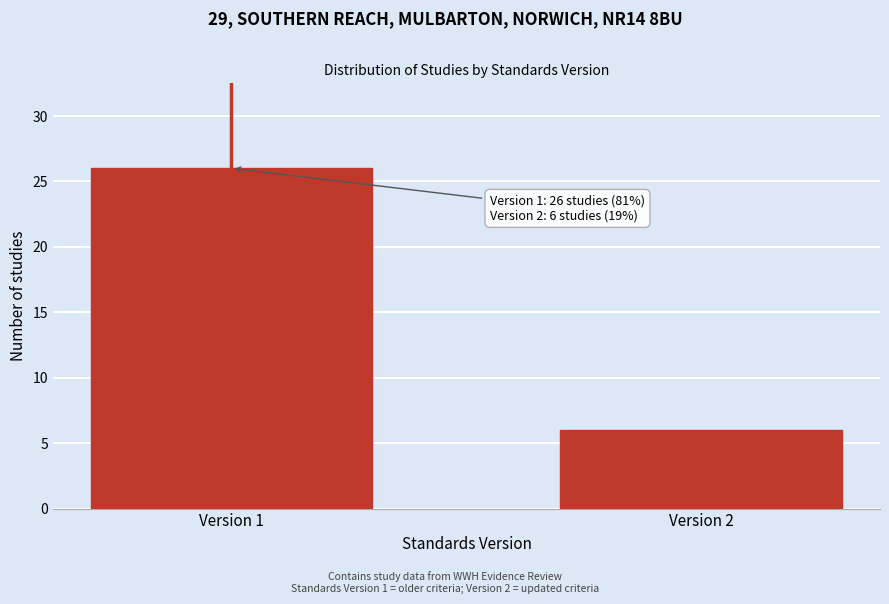

Reading right to left, list all the values displayed in this chart.

6	26